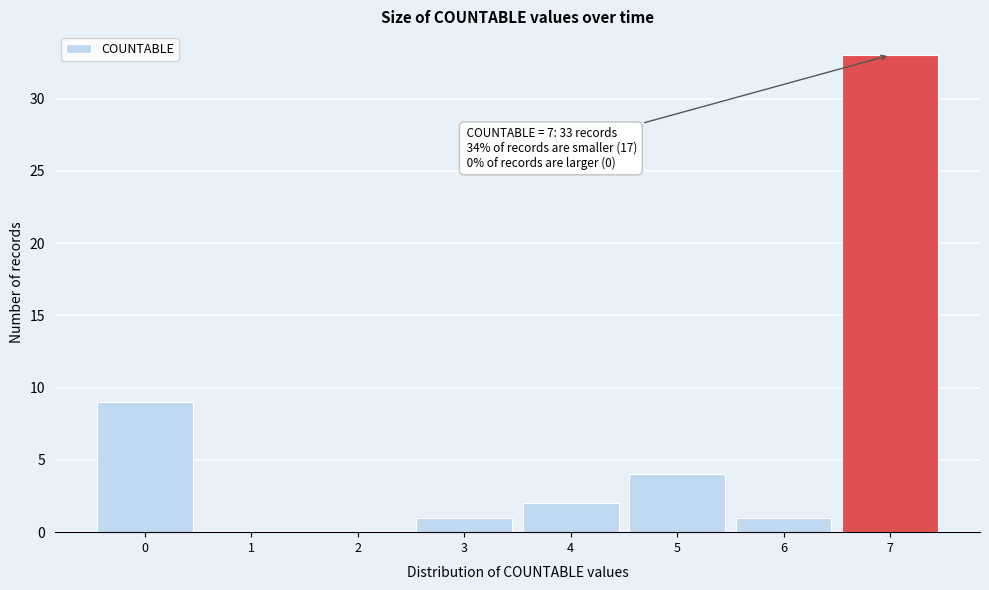

Reading left to right, extract all data points from this chart.

0=9	1=0	2=0	3=1	4=2	5=4	6=1	7=33